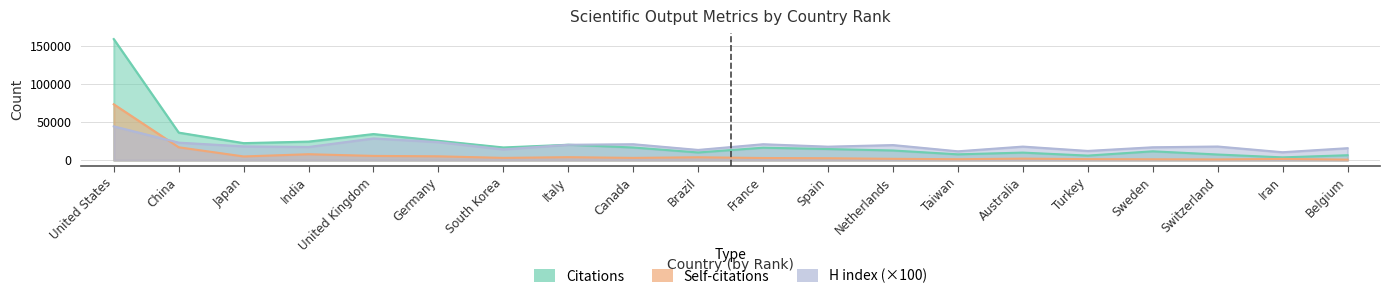

What are all the series names shown in the legend?

Citations, Self-citations, H index